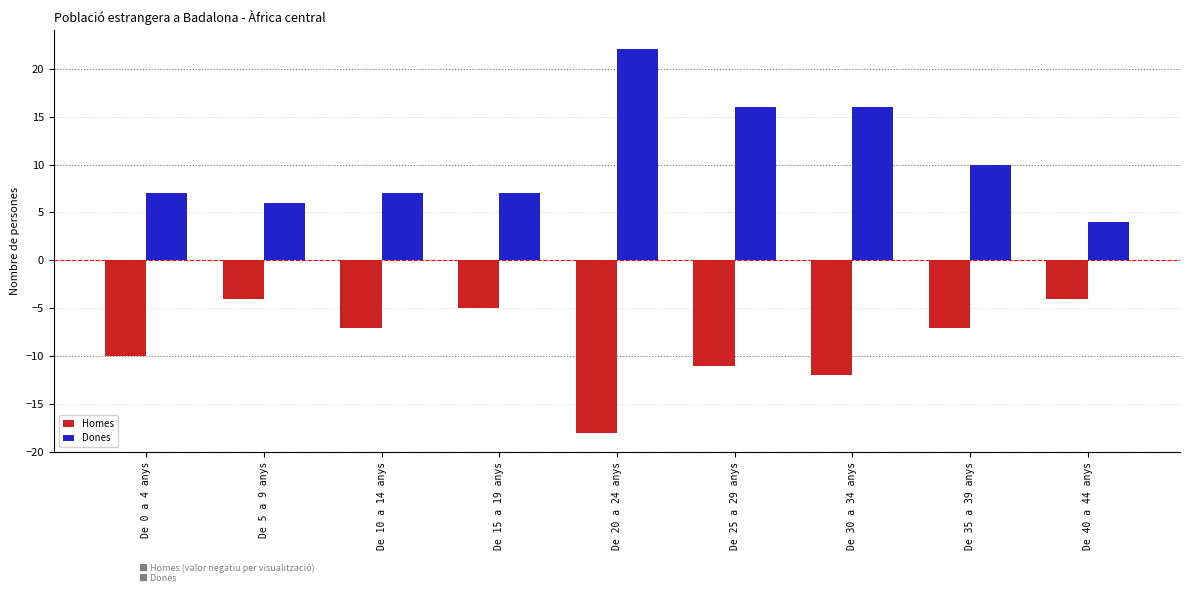

What is the value of the Dones bar at the 6th from the left?

16